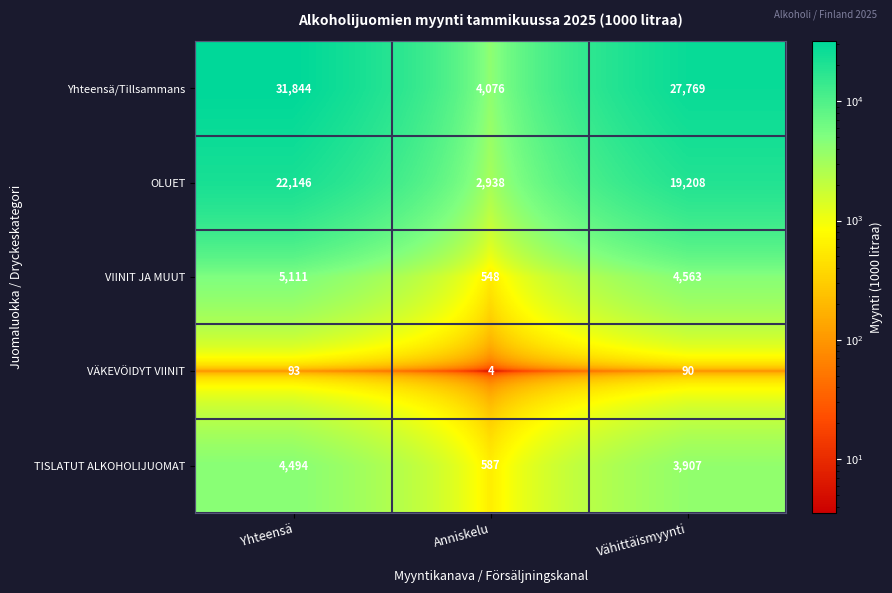

What is the spread (max minus min) of values at Vähittäismyynti?

27679